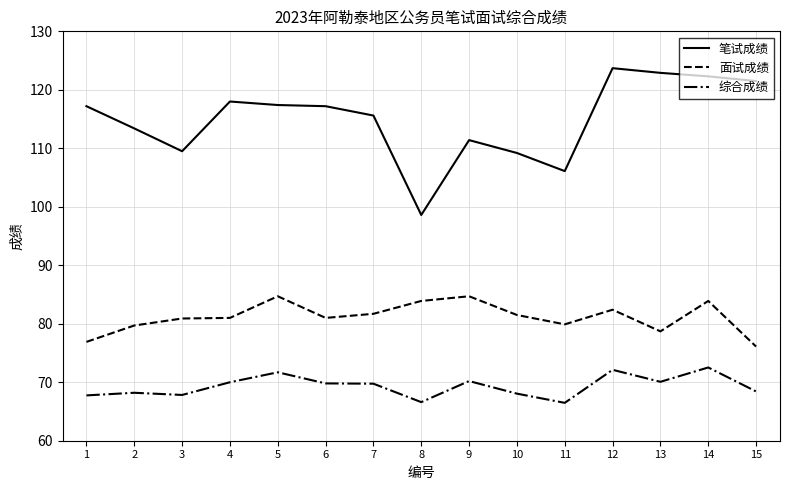

True or false: 面试成绩 and 综合成绩 cross at least once.

False